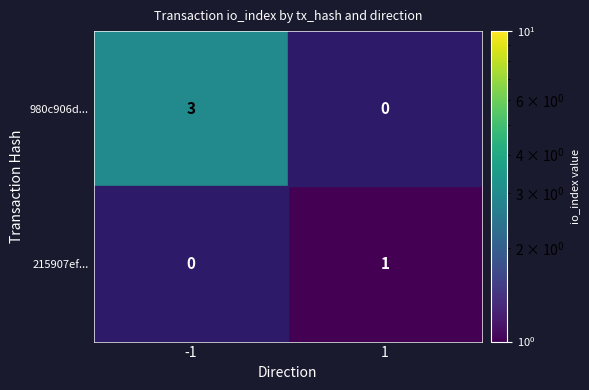

What is the sum of the 980c906d... values at 1 and -1?

3